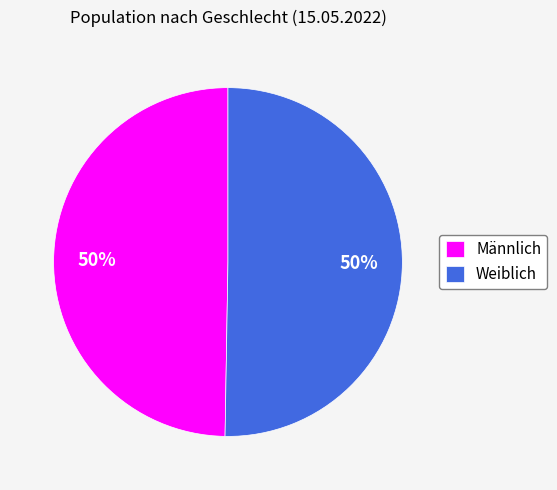

Approximately how many times larger is the value at Weiblich compared to Männlich?

1.0